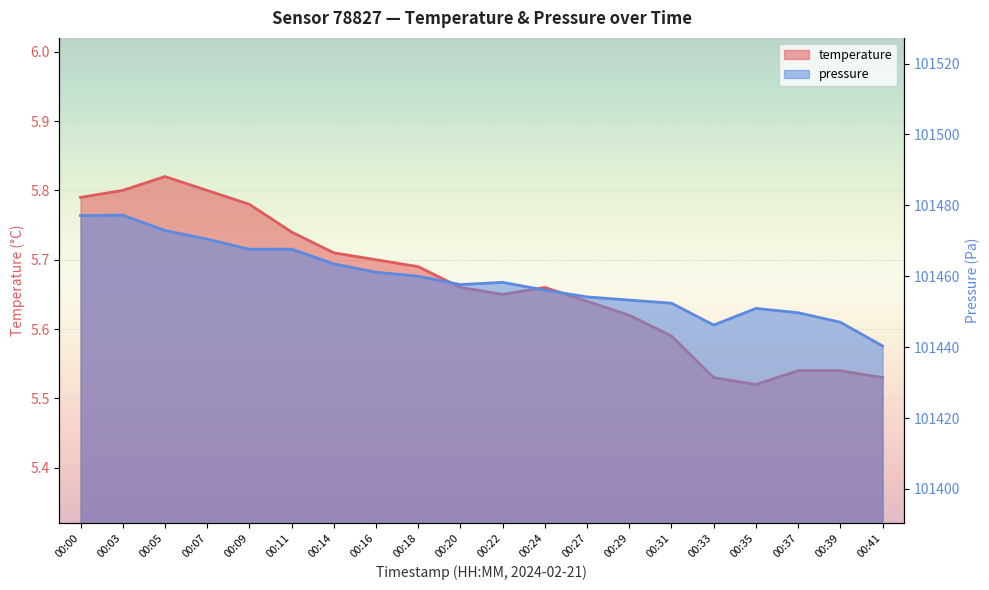

True or false: pressure_norm and temperature cross at least once.

False